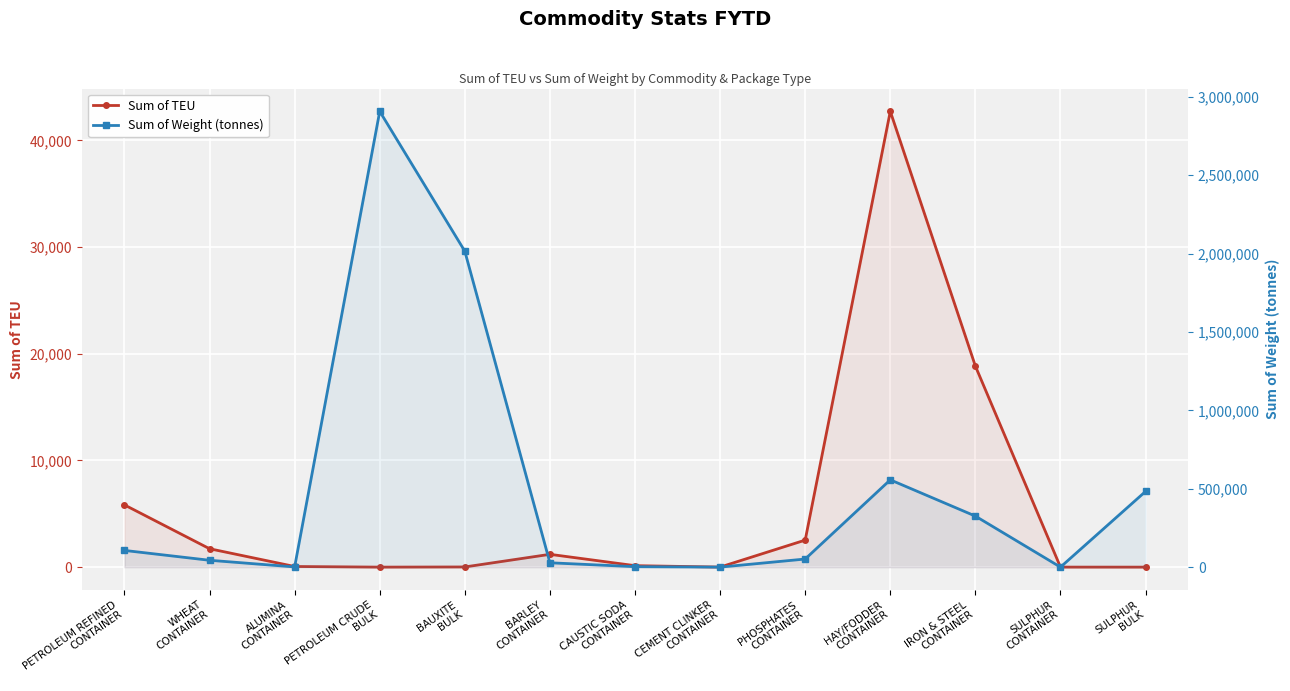

At which category does Sum of Weight (tonnes) reach its first local peak?

PETROLEUM CRUDE
BULK